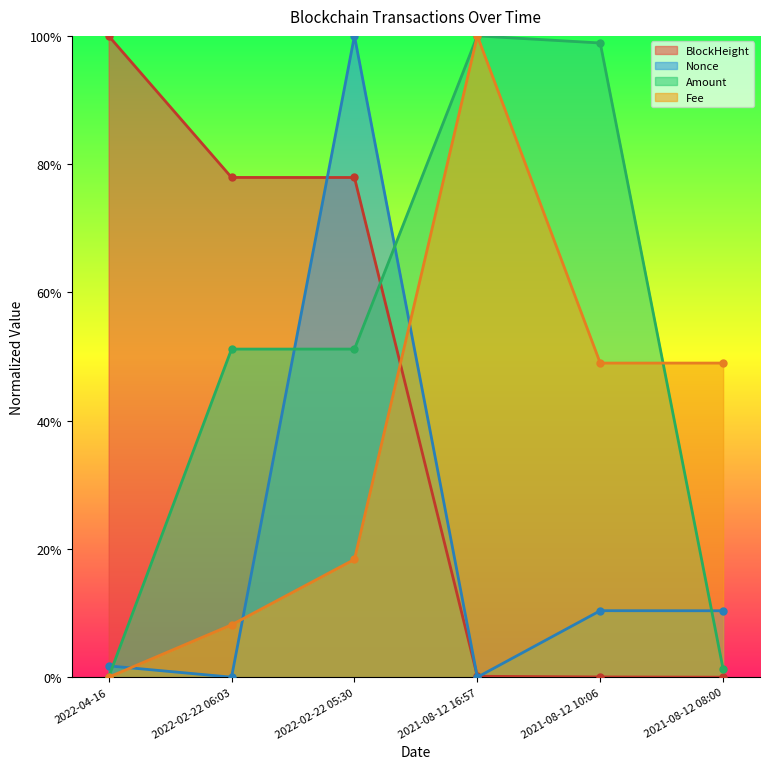

True or false: Nonce has more than 2 points higher than both neighbors.

False